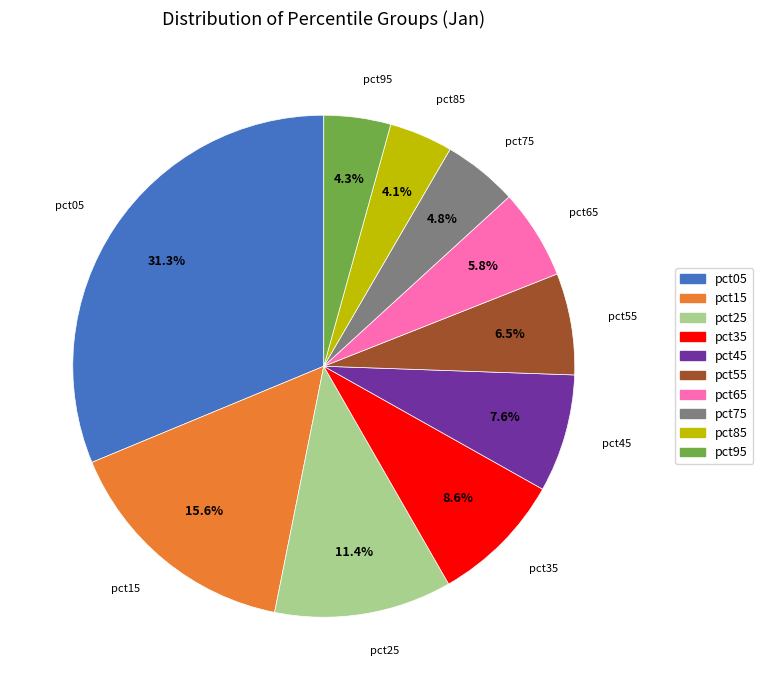

Combined, do pct65 and pct45 account for over 50%?

No